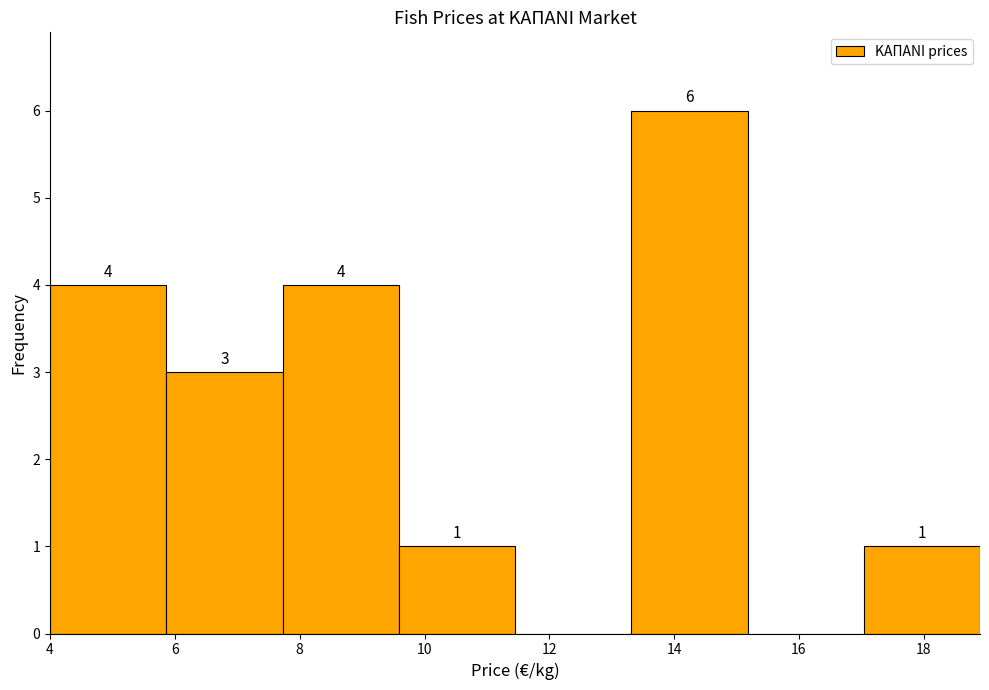

Over which range of the x-axis is the bar tallest?

13.4 to 15.2